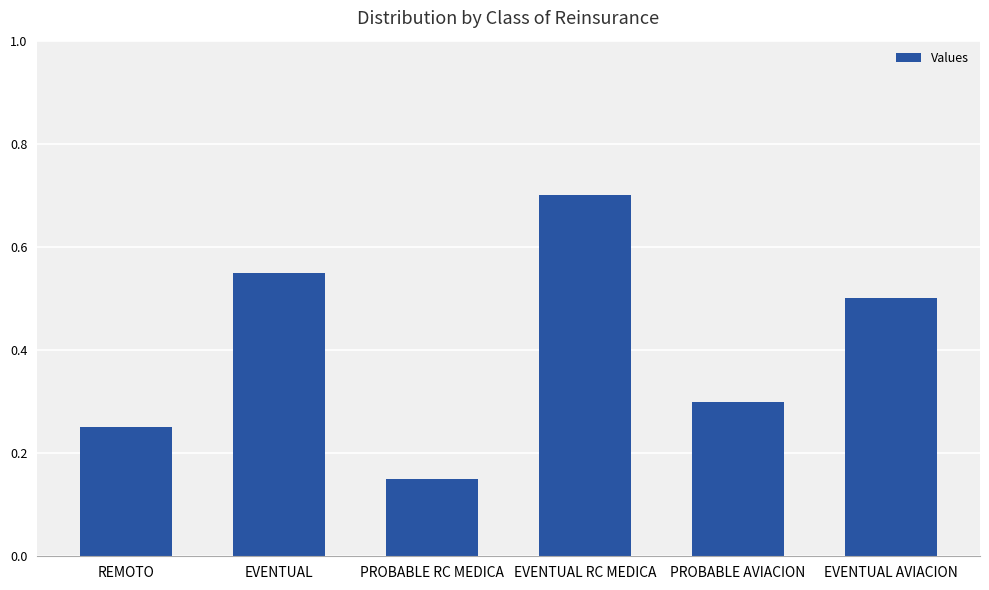

The value at EVENTUAL is 0.9. True or false?

False